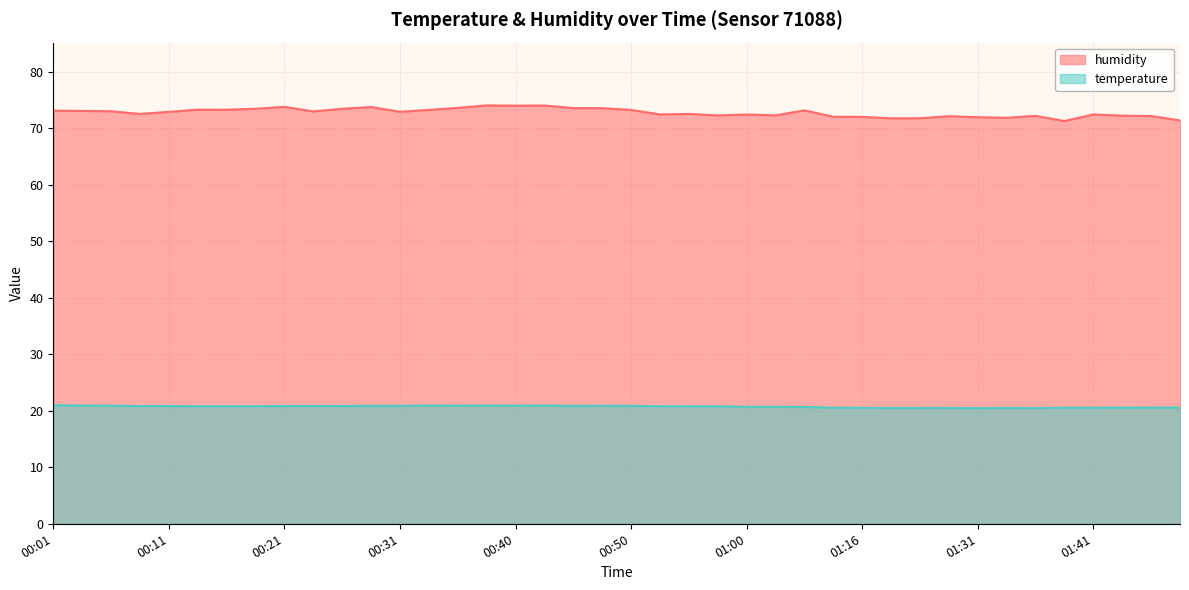

How many categories are shown in the chart?

40